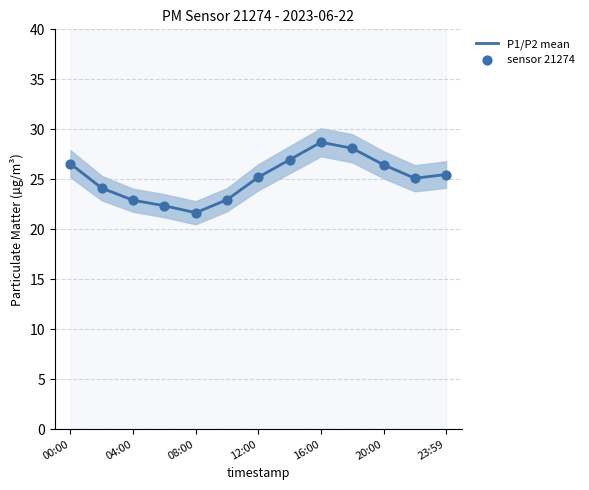

Which series has the widest spread of Y values?

P1/P2 mean